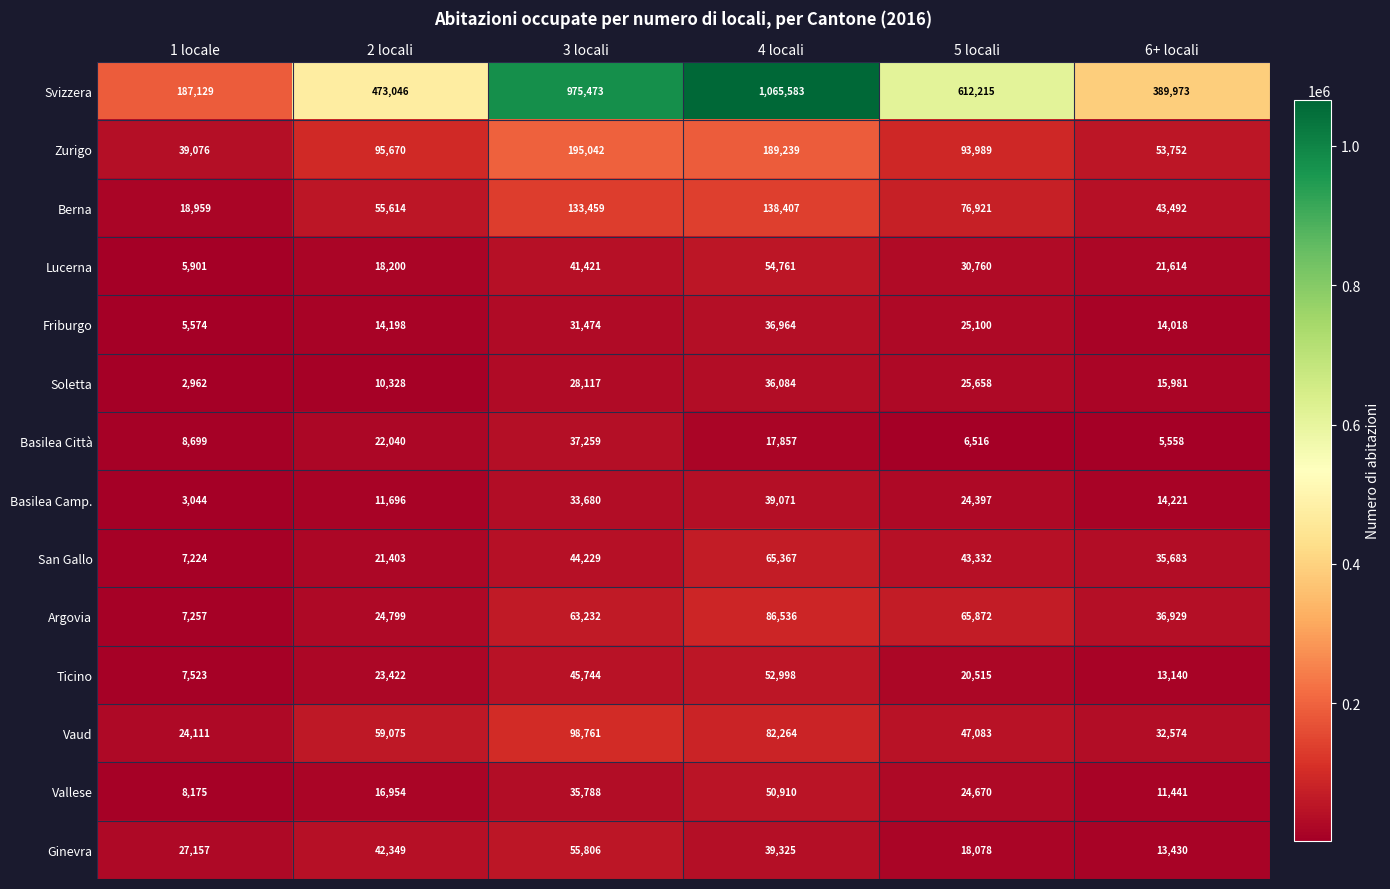

What is the difference between the maximum and second lowest values in the Svizzera series?

675610